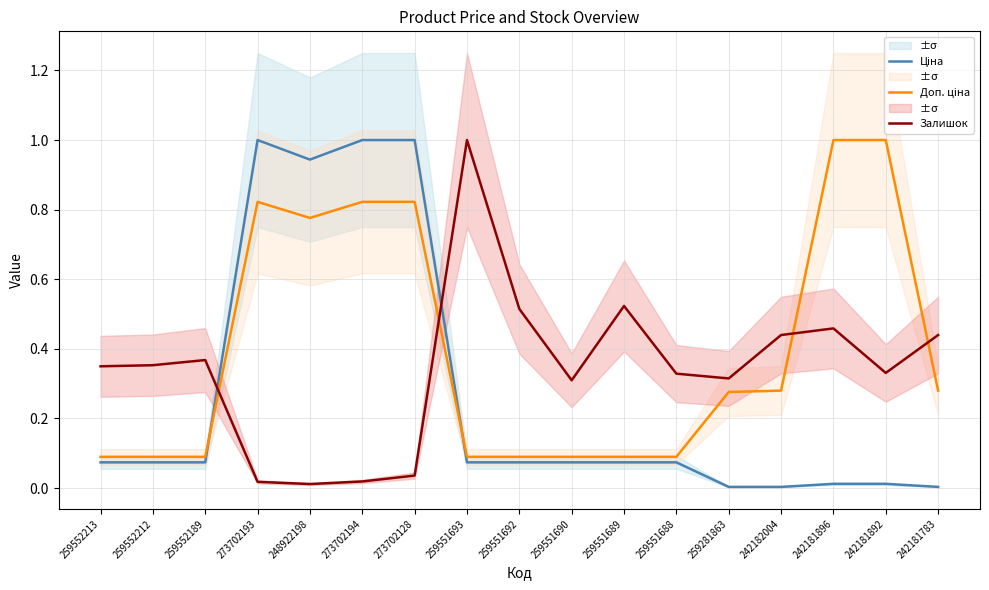

Count the number of categories in the chart.

17